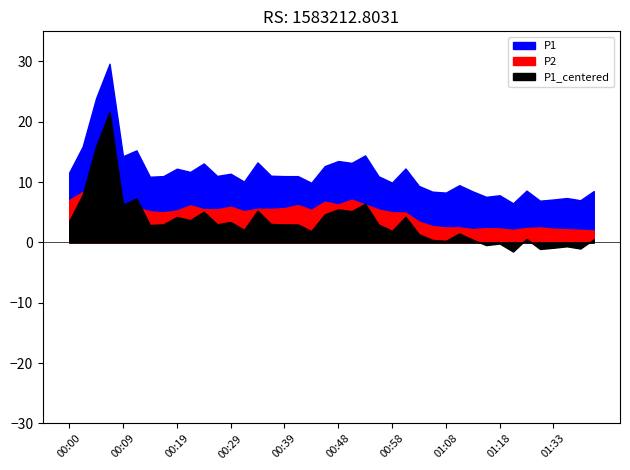

What is the spread (max minus min) of values at 00:53?

8.1